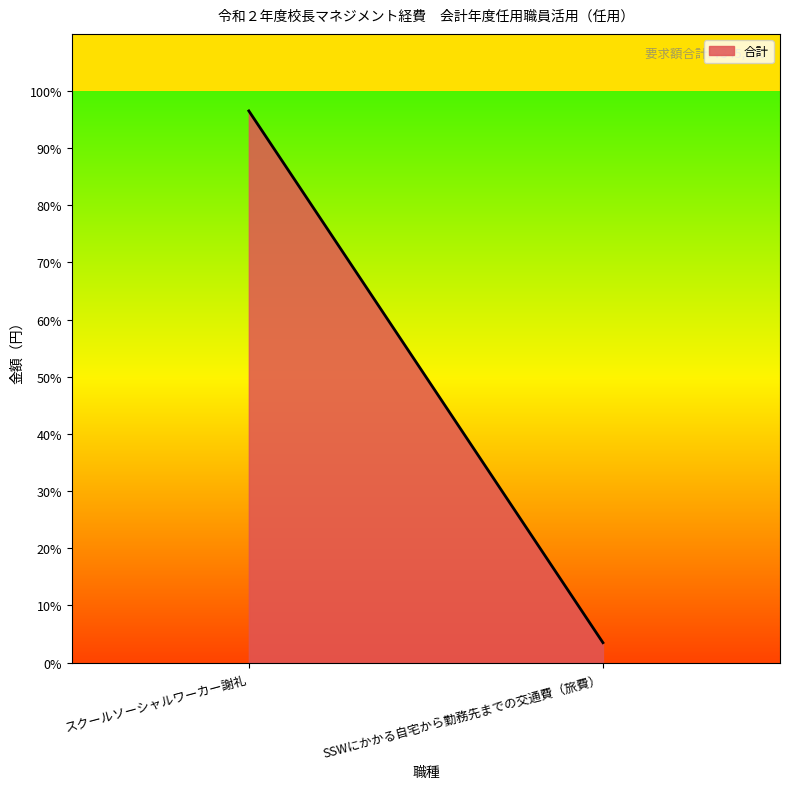

What is the change in value from スクールソーシャルワーカー謝礼 to SSWにかかる自宅から勤務先までの交通費（旅費）?

-321000